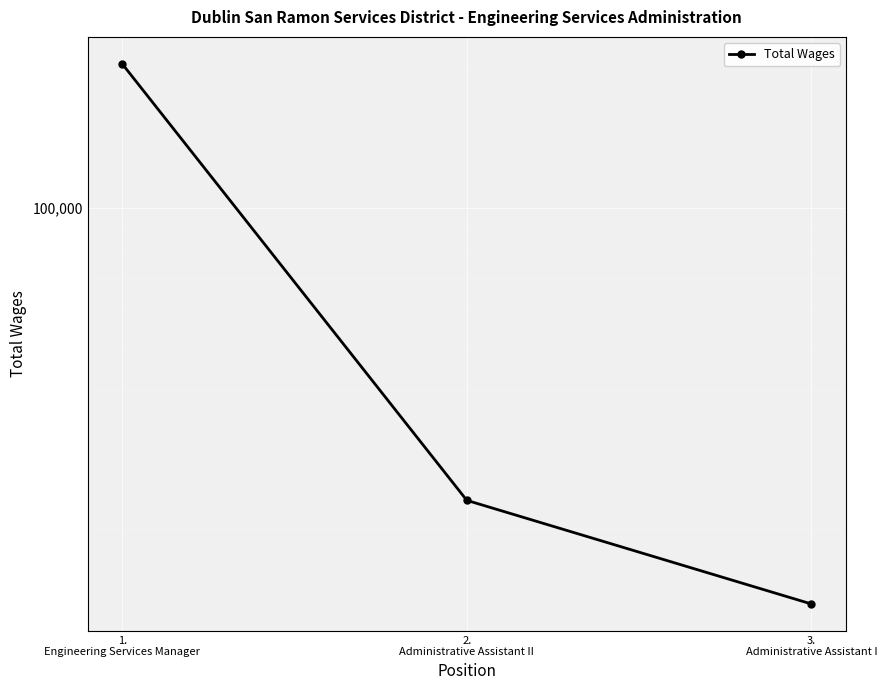

At which label is the value closest to 109963?

2.
Administrative Assistant II